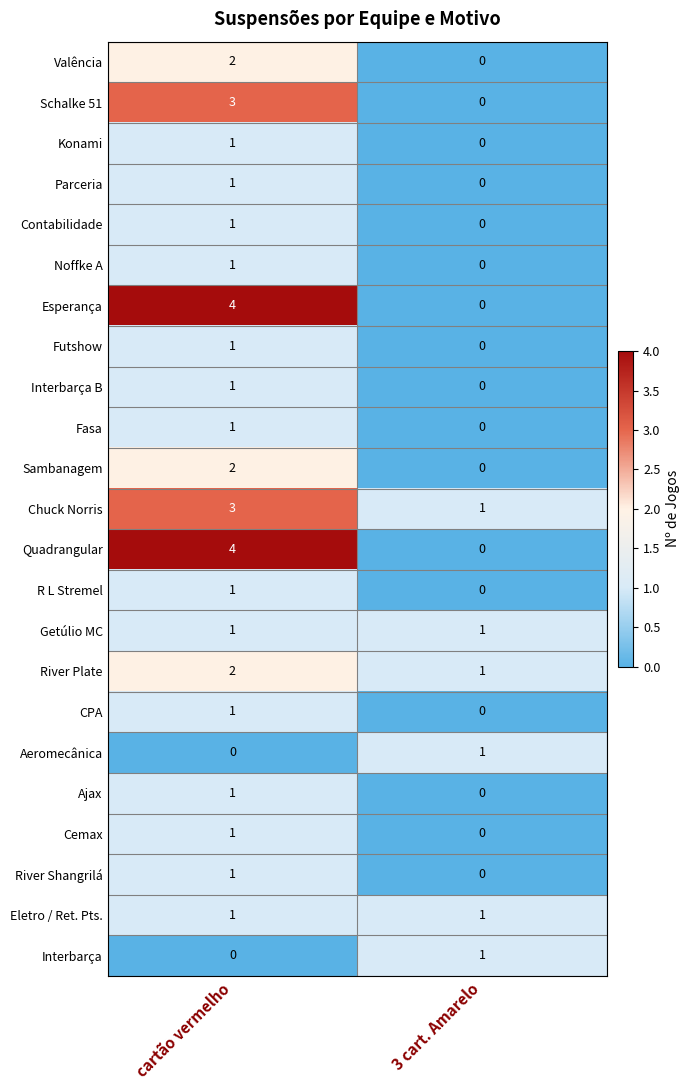

Rank the categories by Fasa value from lowest to highest.

3 cart. Amarelo, cartão vermelho